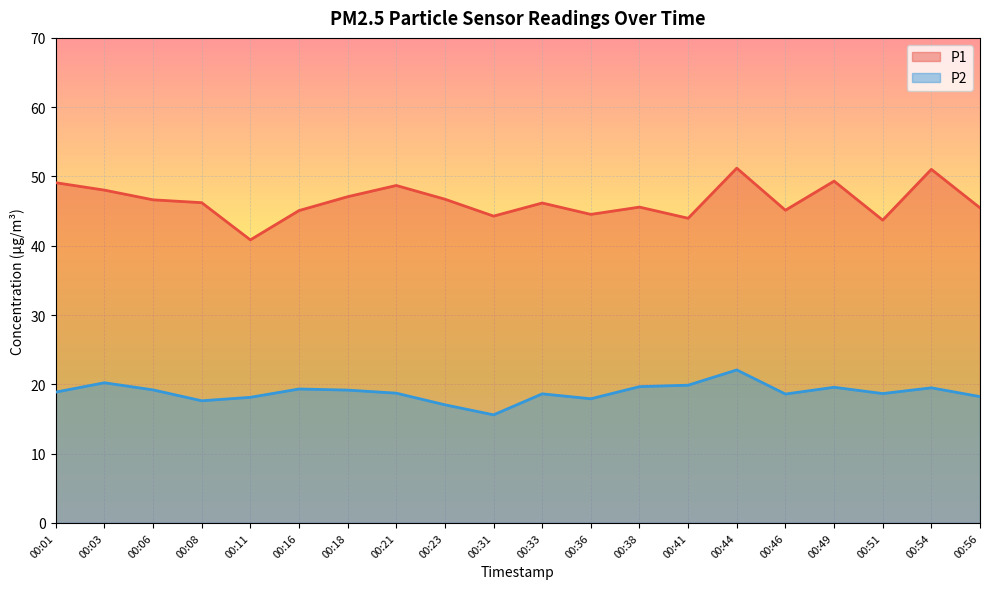

Where is P2 nearest to the value 18?

00:36